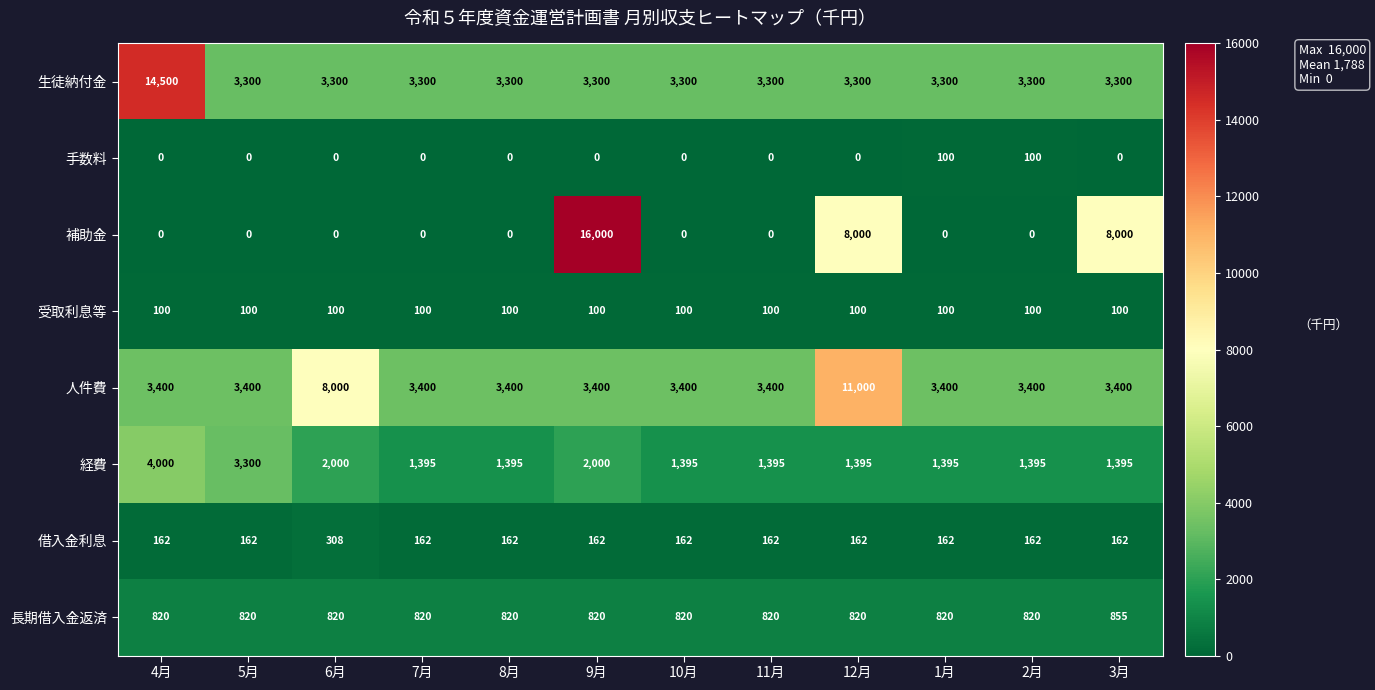

What is the difference between the second highest and minimum values in the 手数料 series?

100